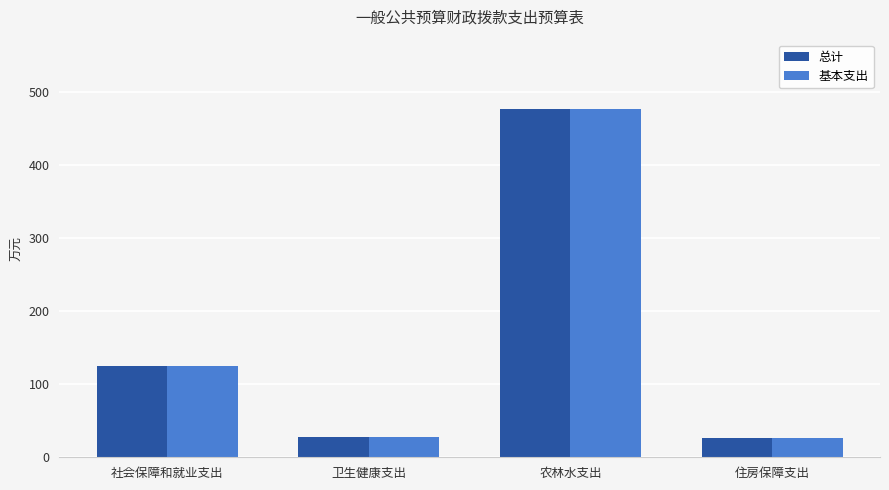

At which label is 基本支出 closest to 251?

社会保障和就业支出